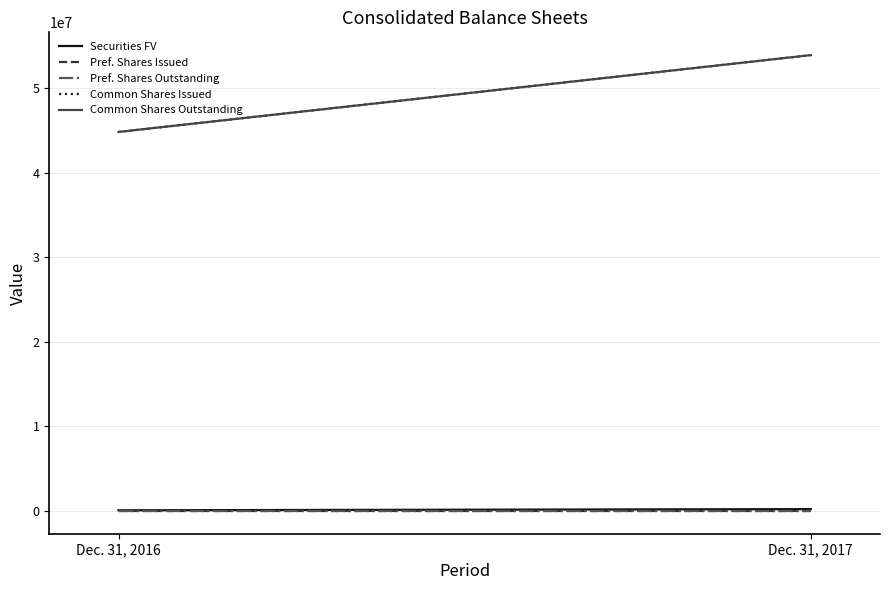

Is the value of Common Shares Outstanding at Dec. 31, 2017 greater than the value of Pref. Shares Issued at Dec. 31, 2017?

Yes